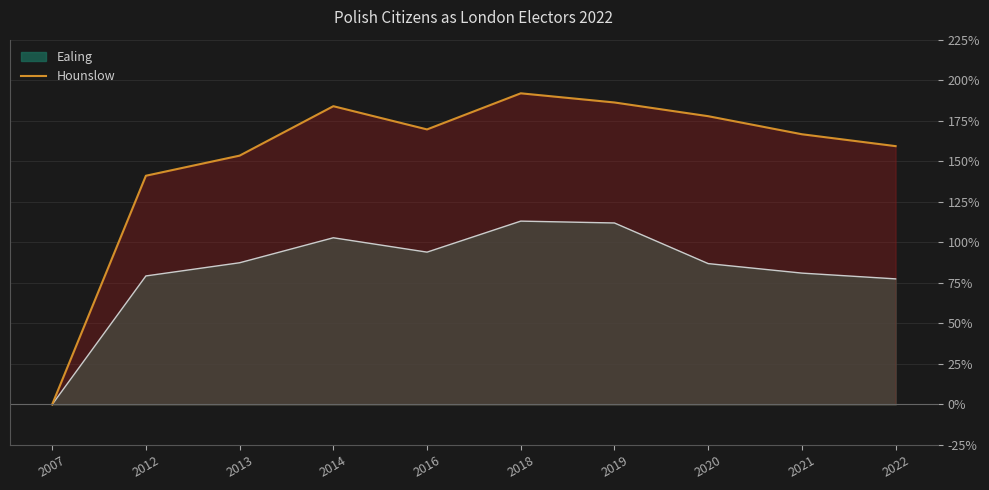

What is the average value?

153.0